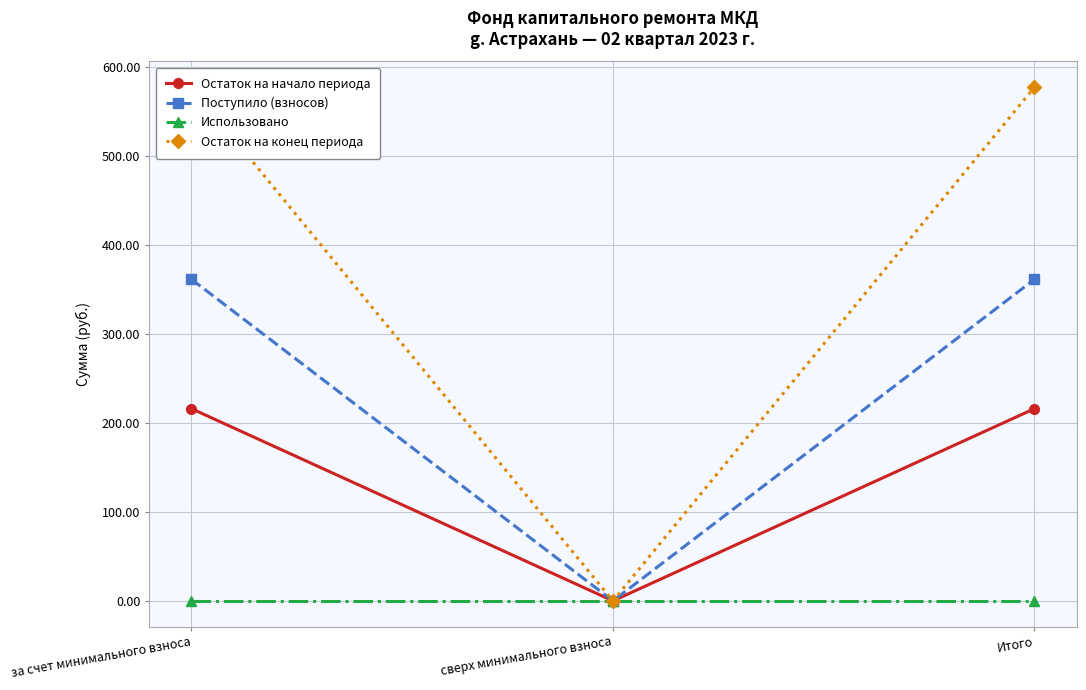

Does the chart have visible grid lines?

Yes